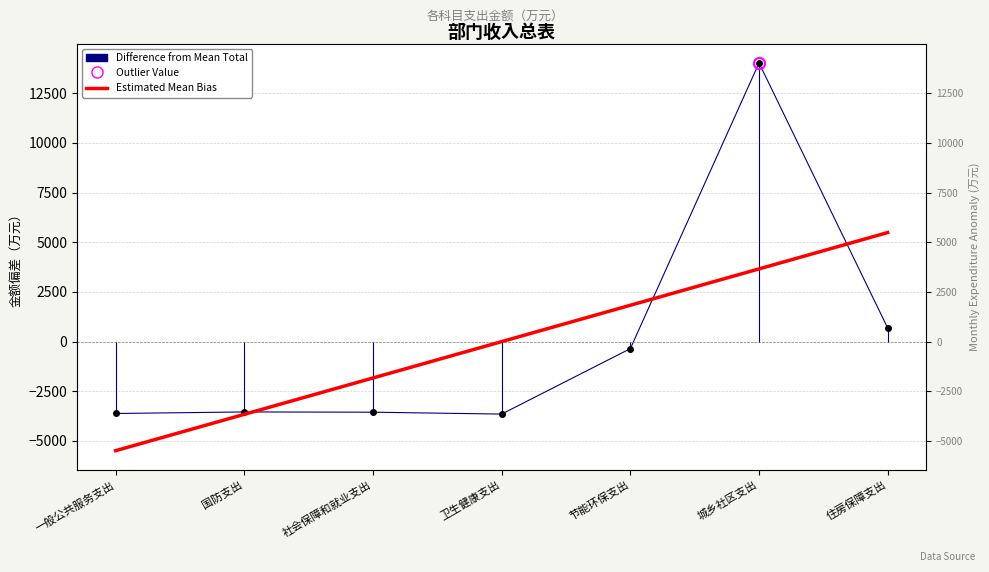

How many values in the Estimated Mean Bias series exceed 0?

4